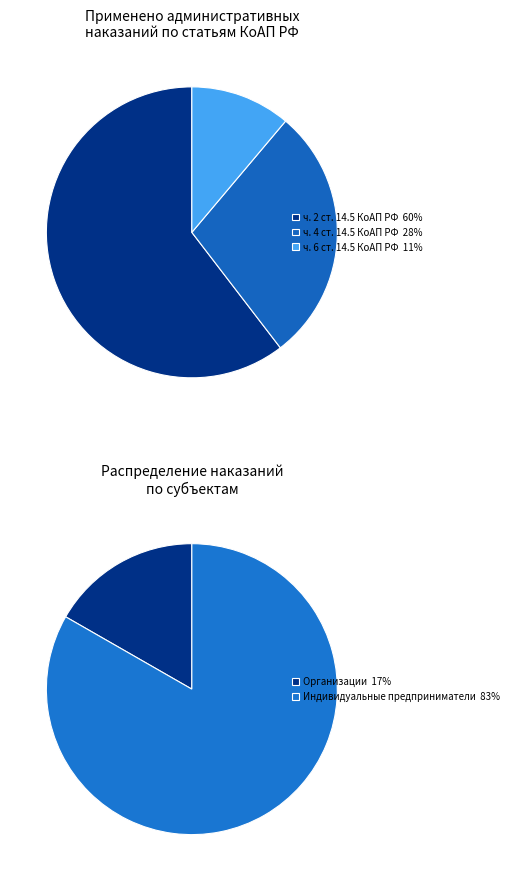

To the nearest percent, what portion does ч. 4 ст. 14.5 КоАП РФ represent?

28%